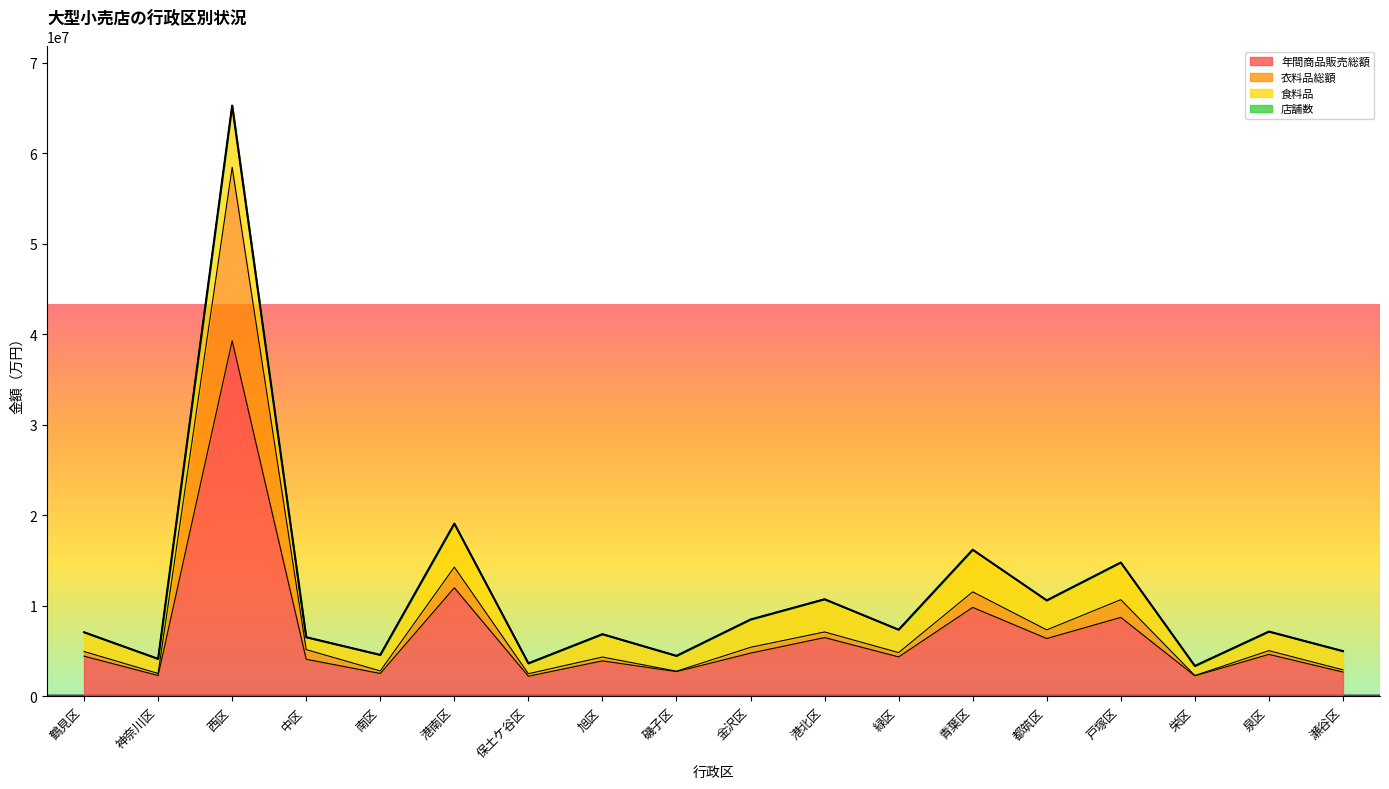

Where is the first local minimum for 年間商品販売総額?

神奈川区